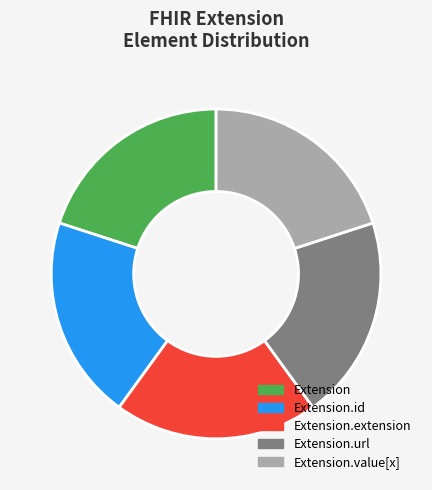

To the nearest percent, what is the difference between the largest and smallest slice percentages?

0%